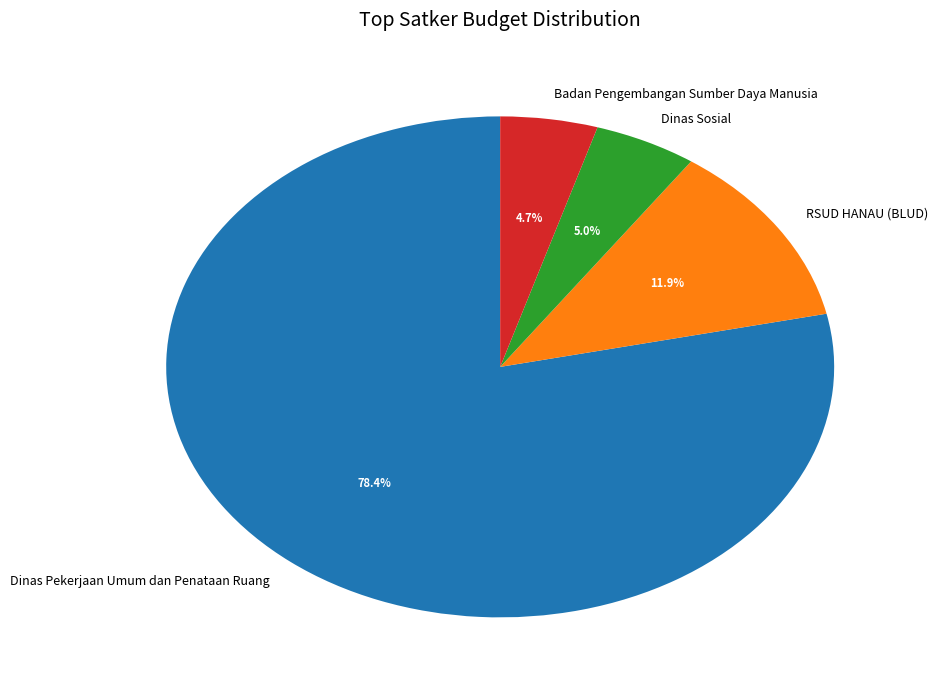

To the nearest percent, what is the difference between the largest and smallest slice percentages?

74%